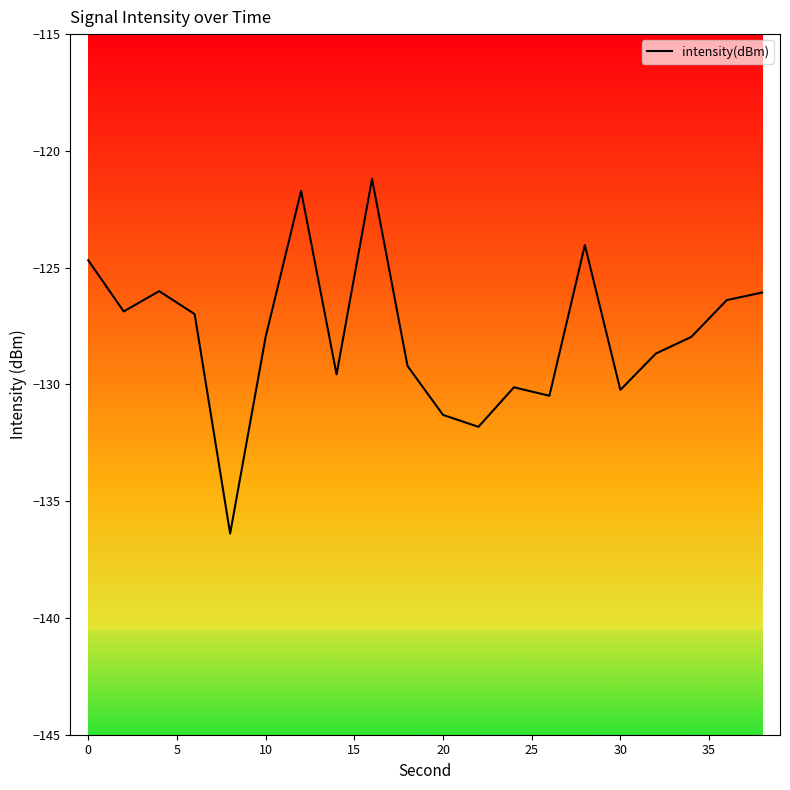

What is the difference between the maximum and minimum values?

15.2